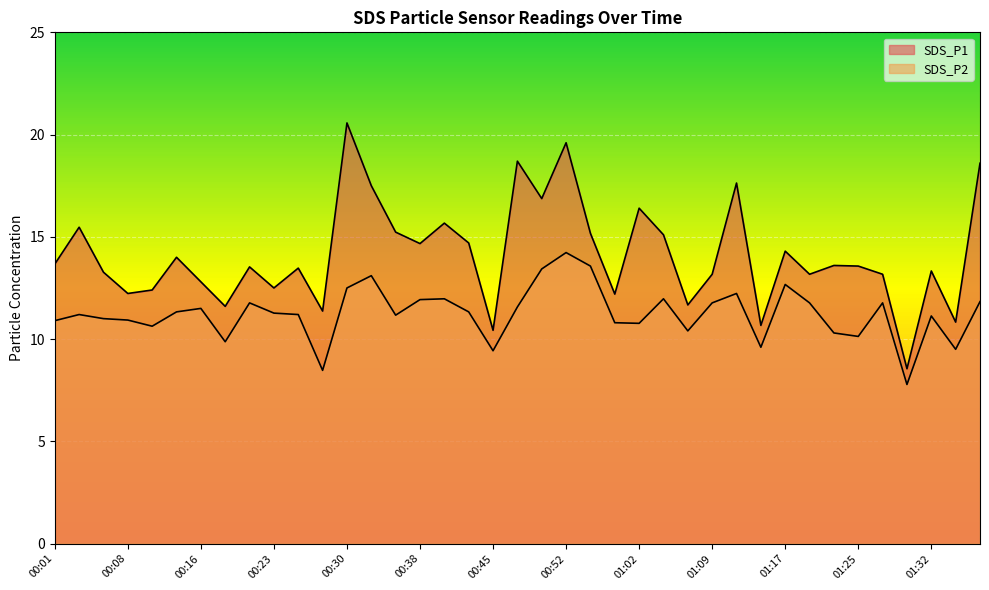

How many lines are shown in the chart?

2